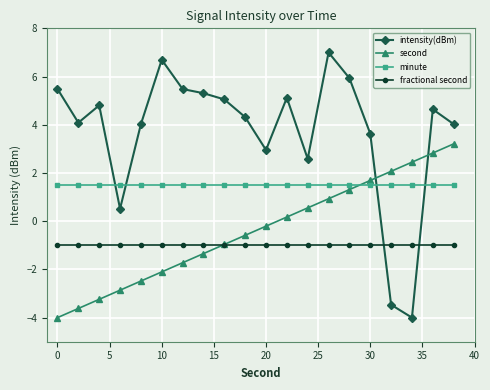

What is the minimum value for intensity(dBm)?

-4.0